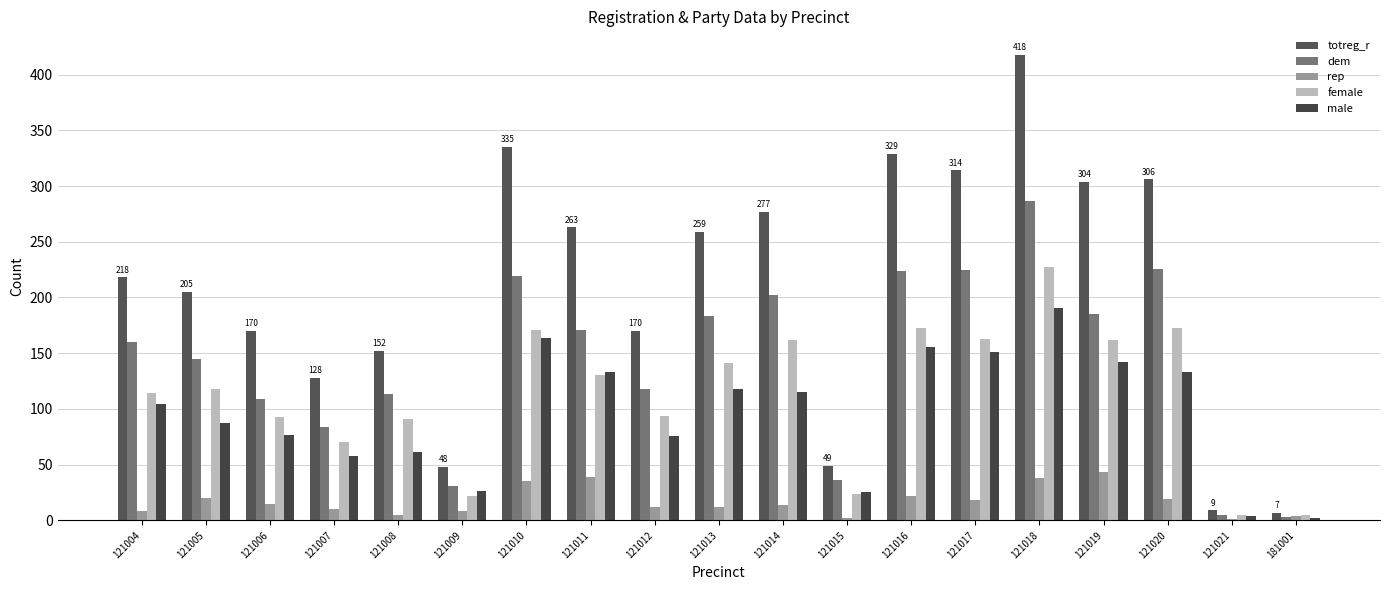

How many groups of bars are there?

19